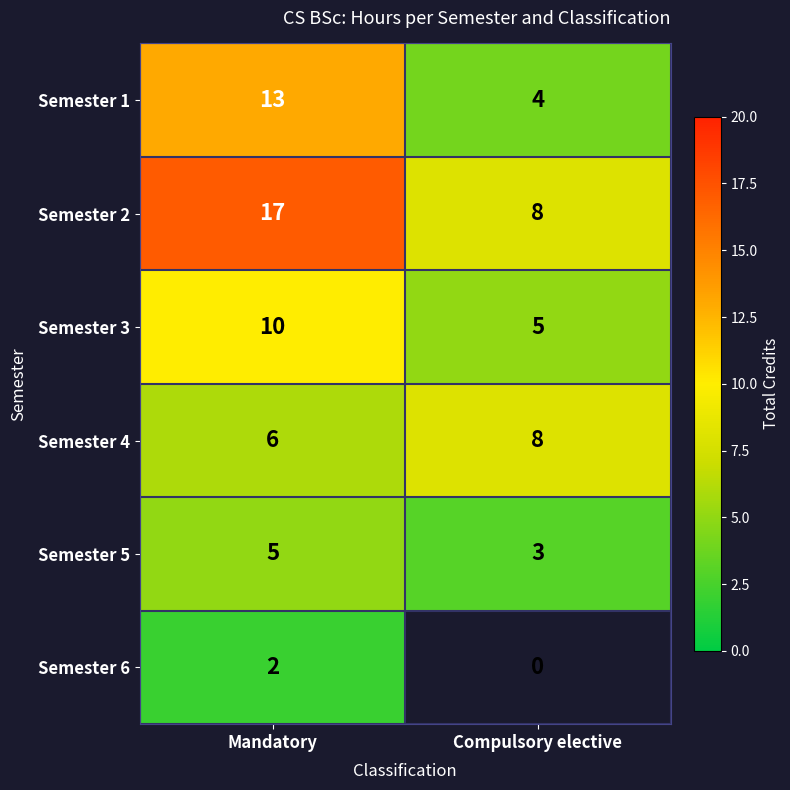

What is the minimum value shown in the chart?

2.0